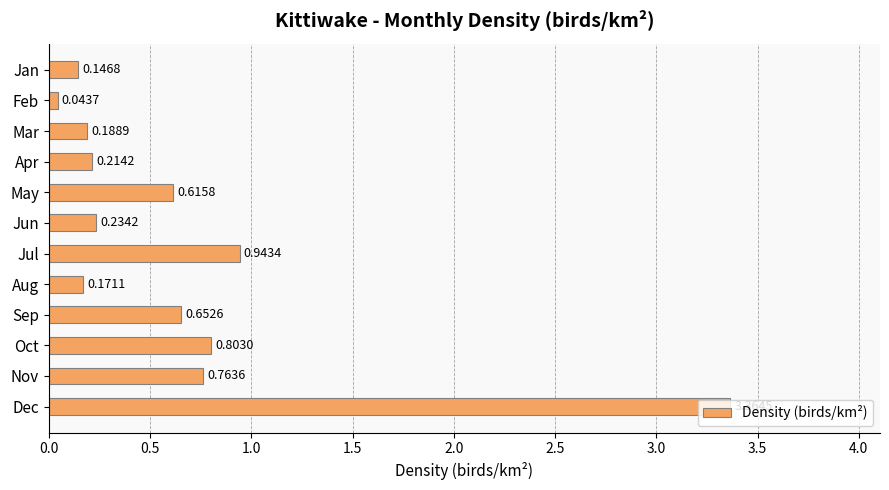

List the labels in order of value, largest first.

Dec, Jul, Oct, Nov, Sep, May, Jun, Apr, Mar, Aug, Jan, Feb